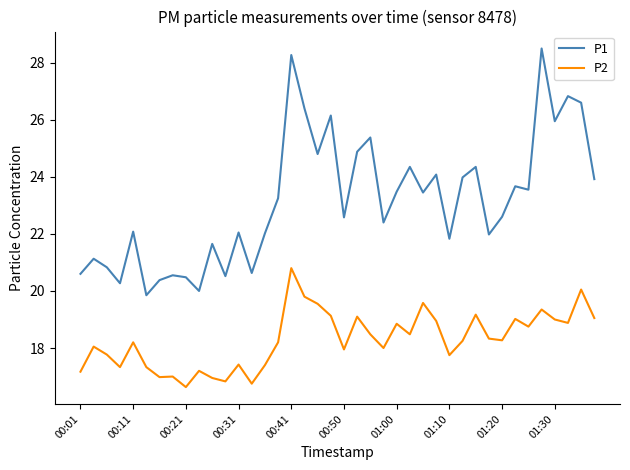

Rank the series by their average value, from highest to lowest.

P1, P2